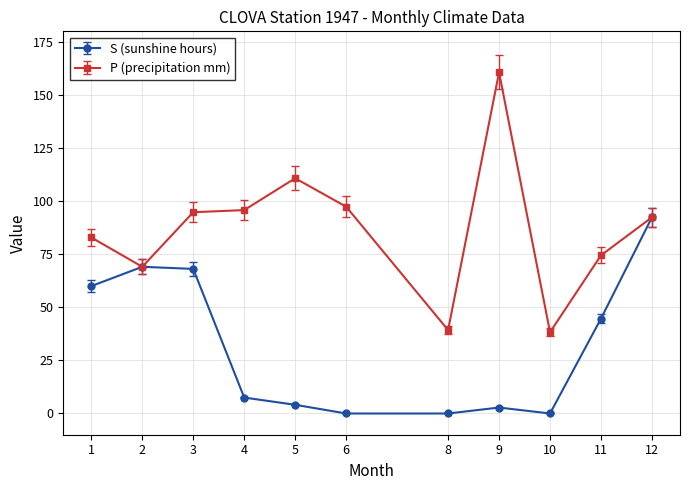

The P (precipitation mm) series shows 132.6 at 6. True or false?

False